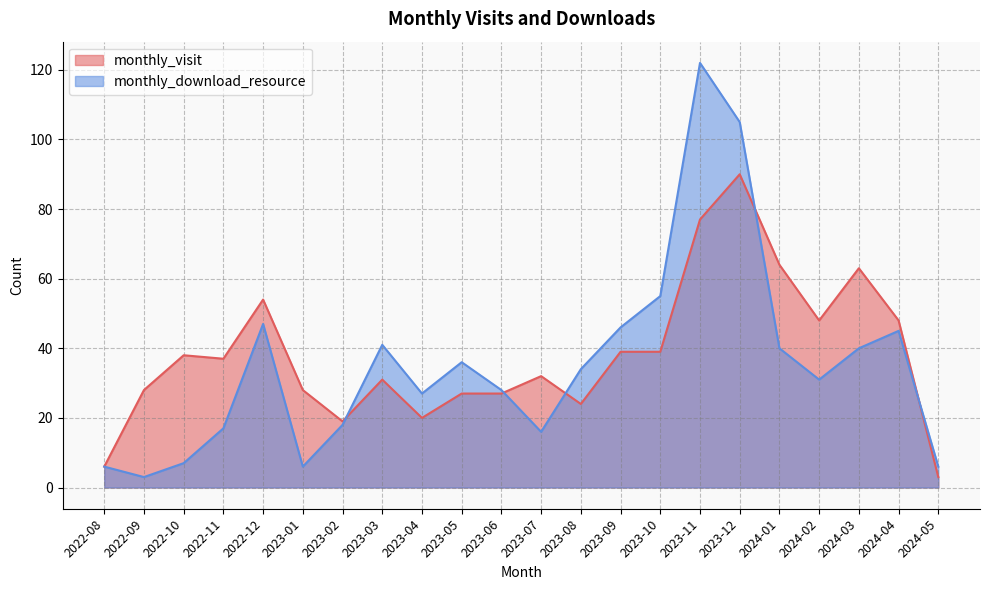

Where is the first local maximum for monthly_download_resource?

2022-12